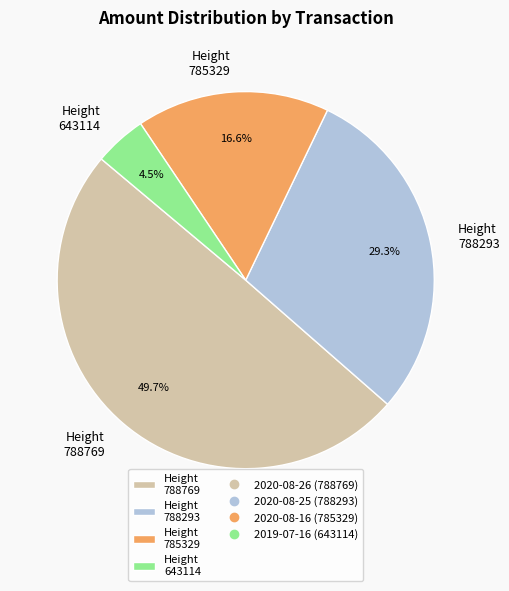

Is there a majority slice in this chart?

No